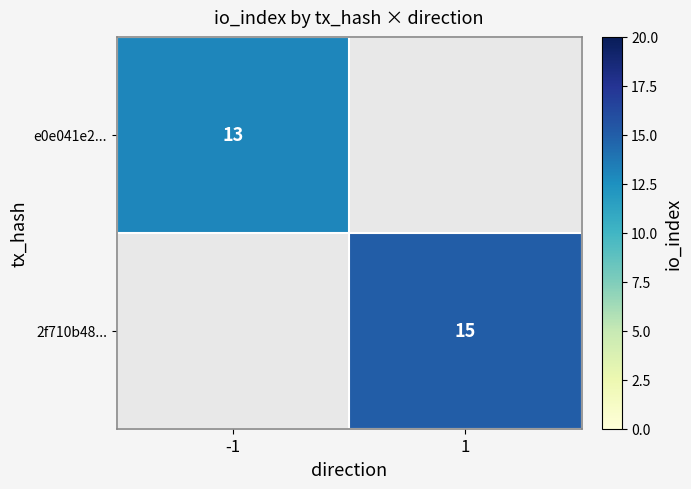

The value of 2f710b48... at 1 is 25. True or false?

False